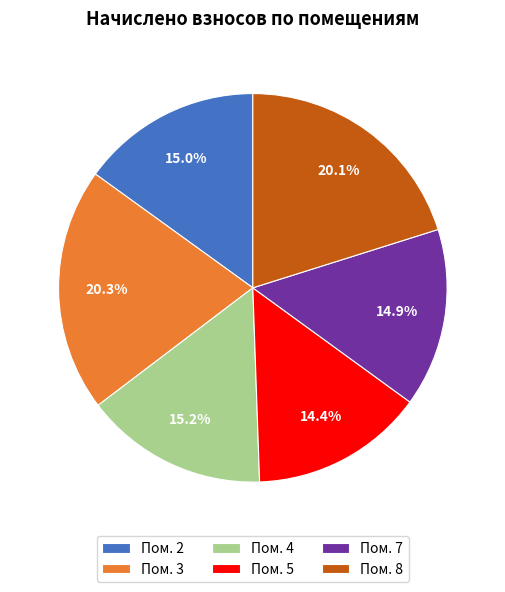

Is there any slice that represents more than half of the pie?

No